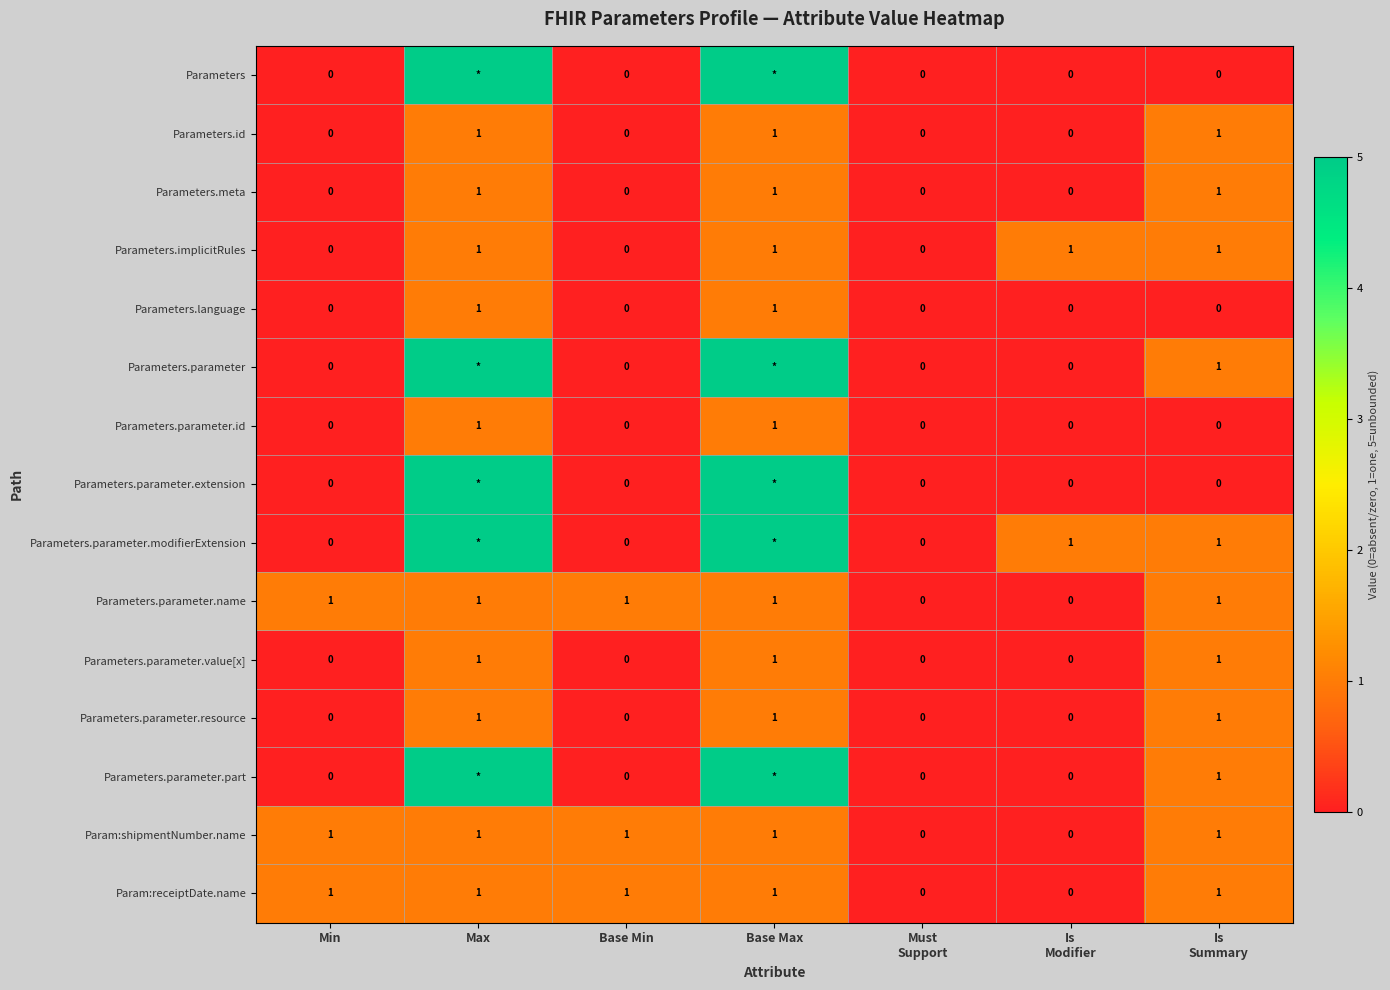

Is the value of Parameters.parameter.name at Base Max greater than the value of Parameters.meta at Base Min?

Yes